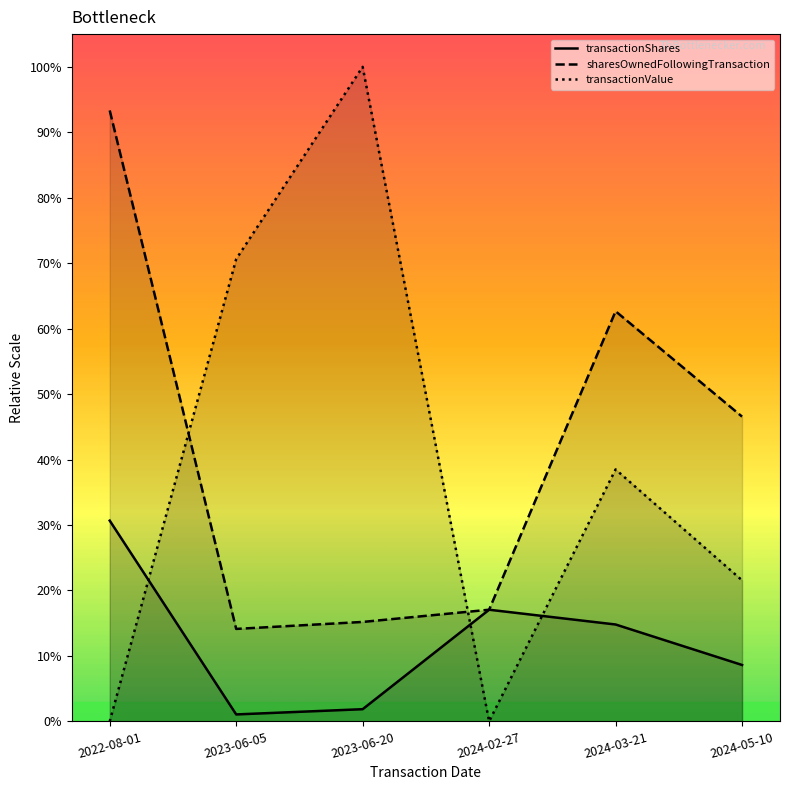

Rank the series by their maximum value, from highest to lowest.

transactionValue, sharesOwnedFollowingTransaction, transactionShares